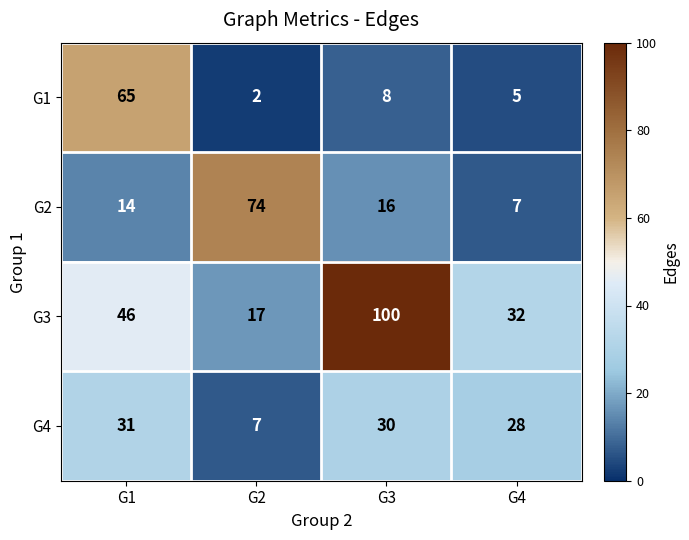

List the series in order of their peak value, highest first.

G3, G2, G1, G4